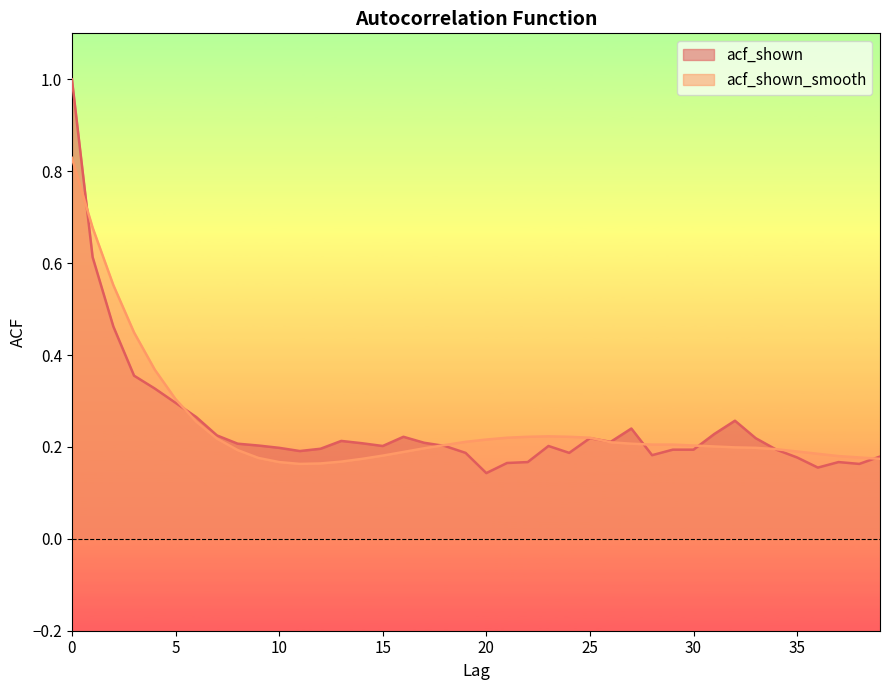

What are all the series names shown in the legend?

acf_shown, acf_shown_smooth